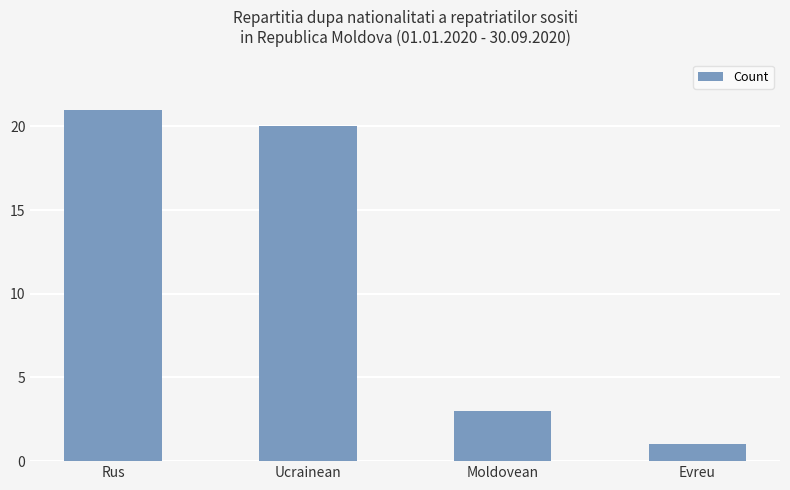

Are the bars grouped side by side (vs. stacked)?

No